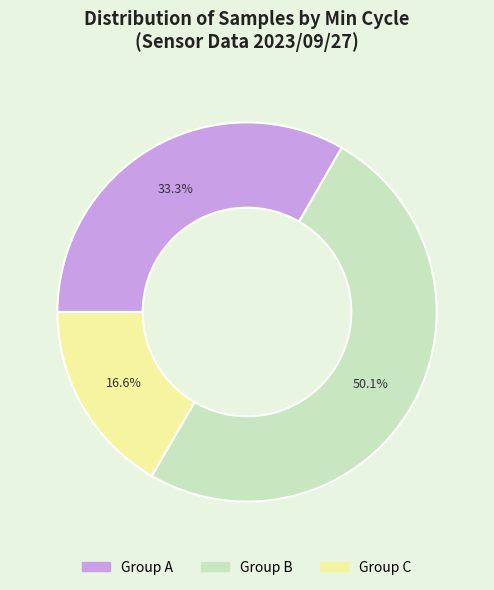

How many segments does this pie chart have?

3